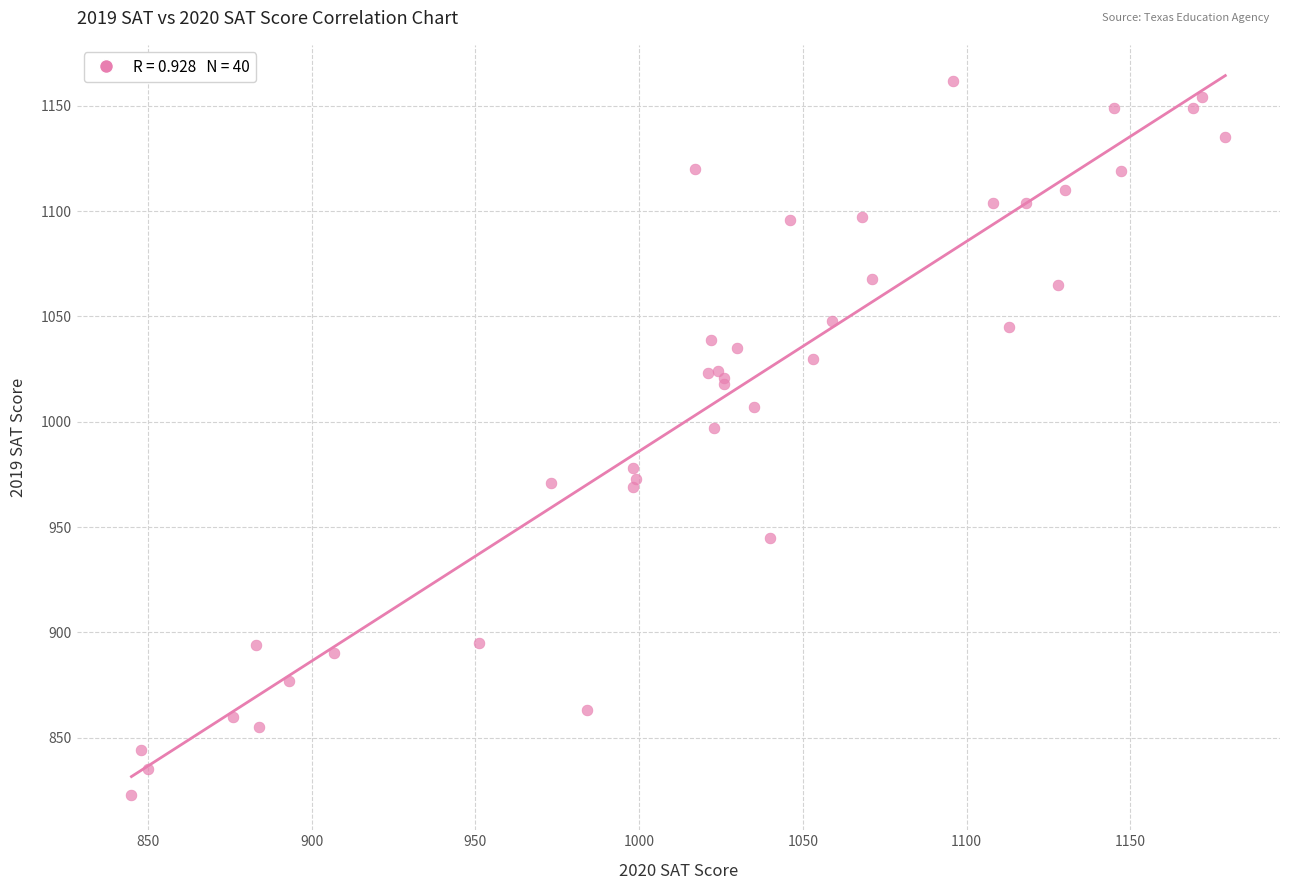

What Y value in the scatter plot is closest to 992?

997